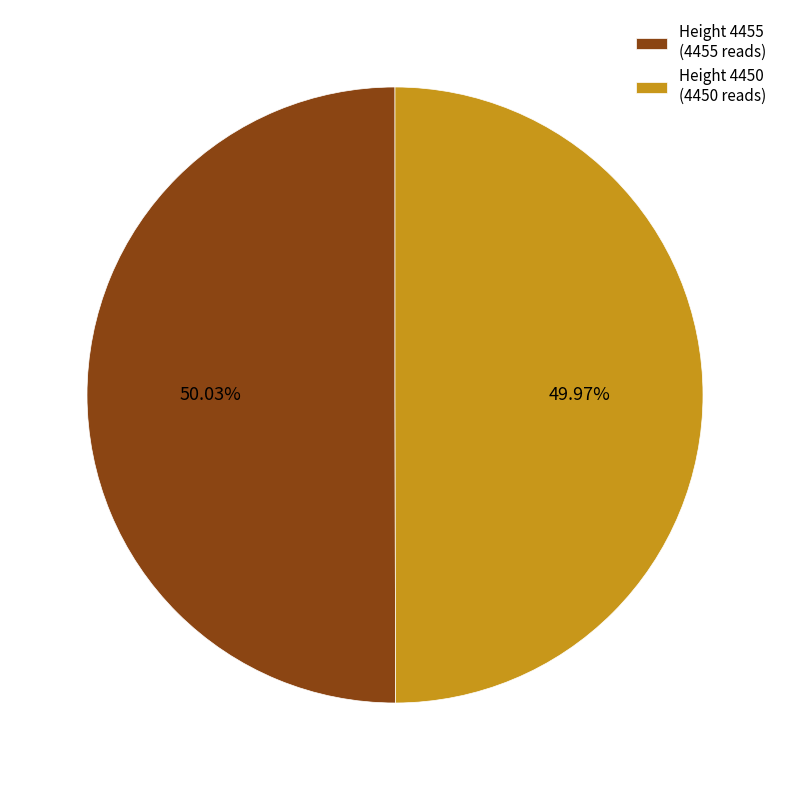

Does any single category account for the majority?

Yes